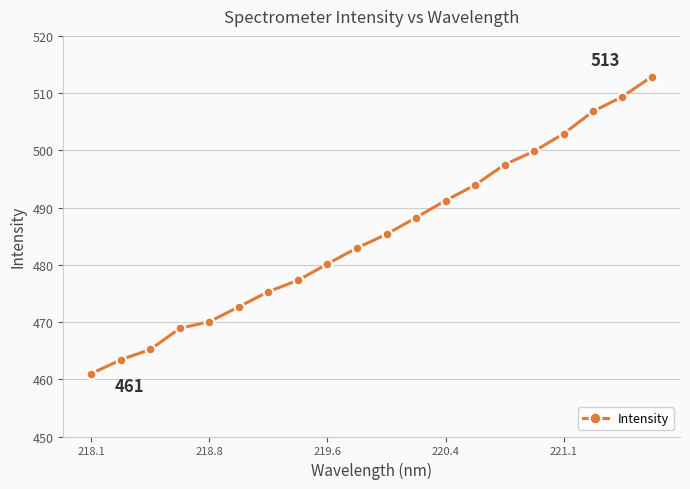

What is the value of the 16th point from the left?

499.8